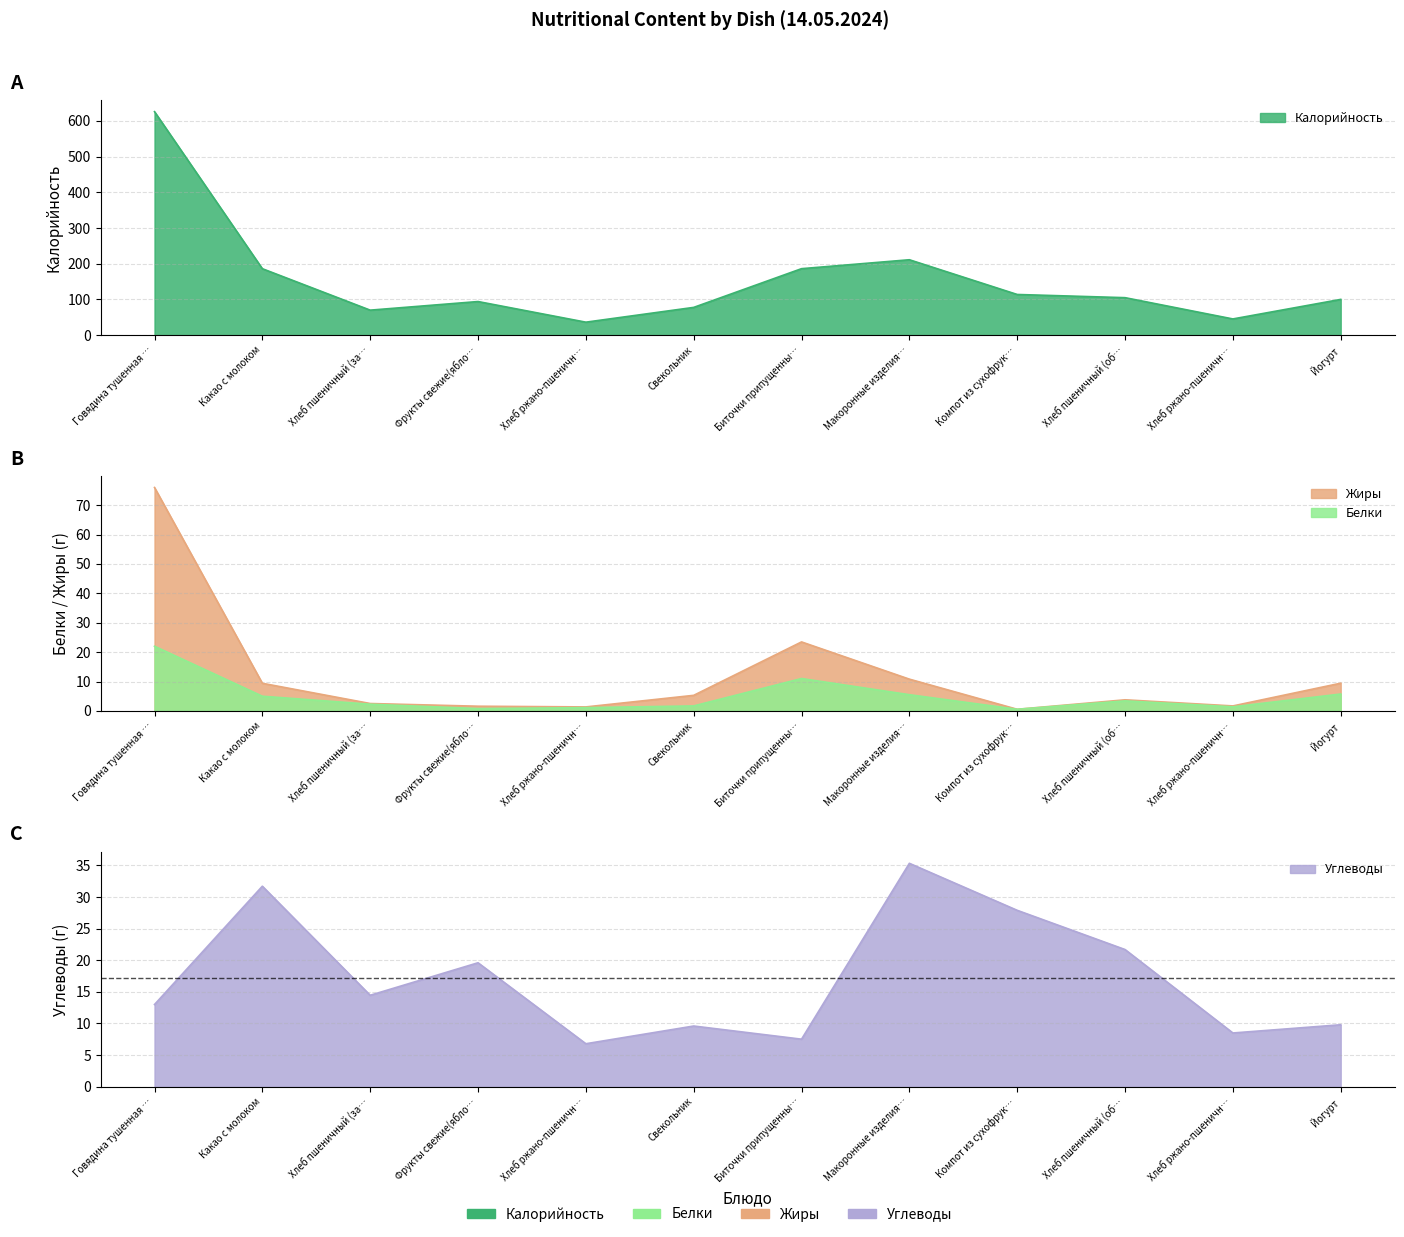

Reading right to left, extract all data points from this chart.

Калорийность: 100.0	45.2	104.8	113.8	211.1	186.1	77.6	36.2	94.0	69.9	186.0	626.0
Белки: 5.8	1.4	3.4	0.6	5.5	11.0	1.7	1.1	0.8	2.3	5.0	22.0
Жиры: 9.4	1.7	3.8	0.6	10.8	23.5	5.3	1.4	1.6	2.5	9.4	76.0
Углеводы: 9.8	8.5	21.7	27.9	35.3	7.5	9.6	6.8	19.6	14.5	31.7	13.0